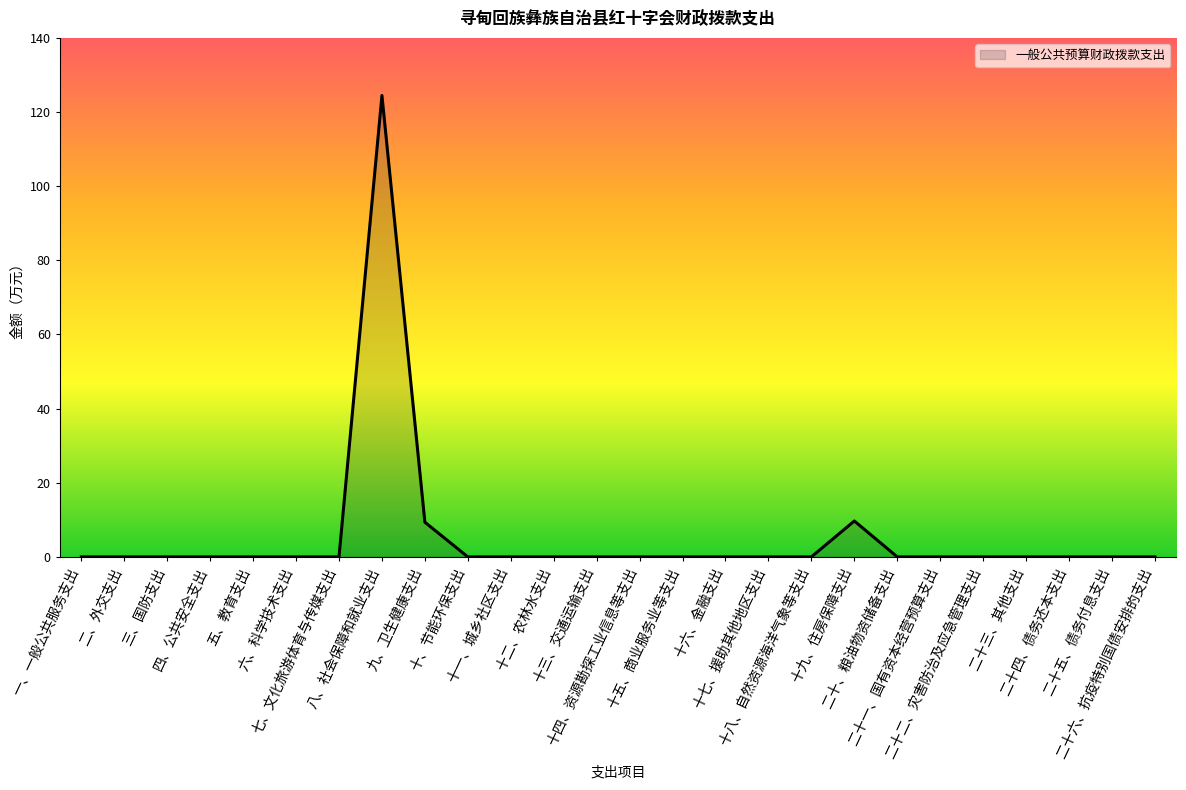

Reading left to right, extract all data points from this chart.

一、一般公共服务支出=0.0	二、外交支出=0.0	三、国防支出=0.0	四、公共安全支出=0.0	五、教育支出=0.0	六、科学技术支出=0.0	七、文化旅游体育与传媒支出=0.0	八、社会保障和就业支出=124.5	九、卫生健康支出=9.3	十、节能环保支出=0.0	十一、城乡社区支出=0.0	十二、农林水支出=0.0	十三、交通运输支出=0.0	十四、资源勘探工业信息等支出=0.0	十五、商业服务业等支出=0.0	十六、金融支出=0.0	十七、援助其他地区支出=0.0	十八、自然资源海洋气象等支出=0.0	十九、住房保障支出=9.7	二十、粮油物资储备支出=0.0	二十一、国有资本经营预算支出=0.0	二十二、灾害防治及应急管理支出=0.0	二十三、其他支出=0.0	二十四、债务还本支出=0.0	二十五、债务付息支出=0.0	二十六、抗疫特别国债安排的支出=0.0